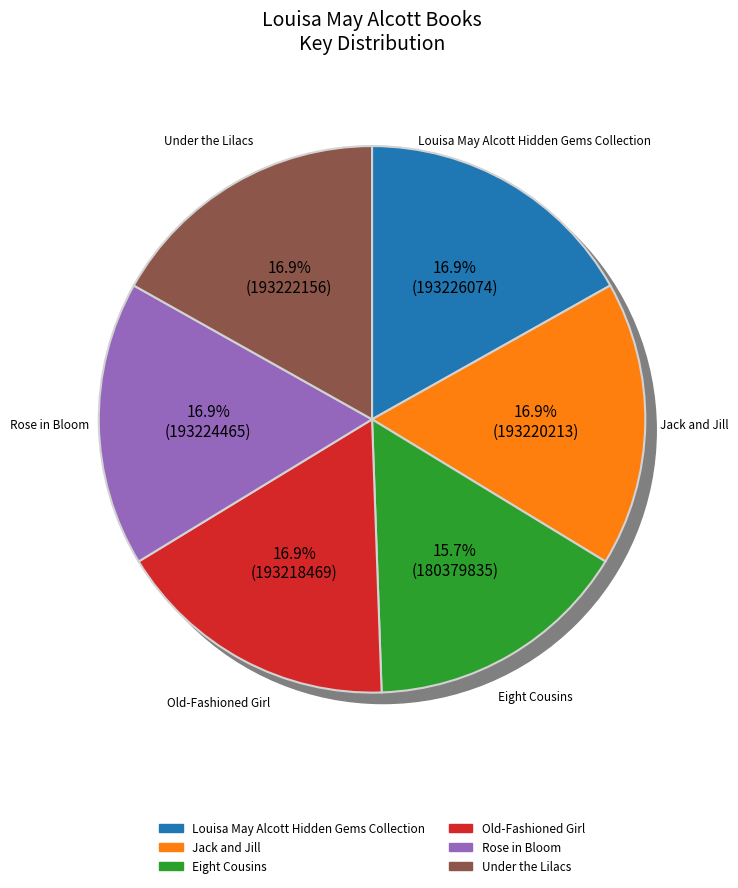

How much of the chart is everything except Jack and Jill?

83.1%